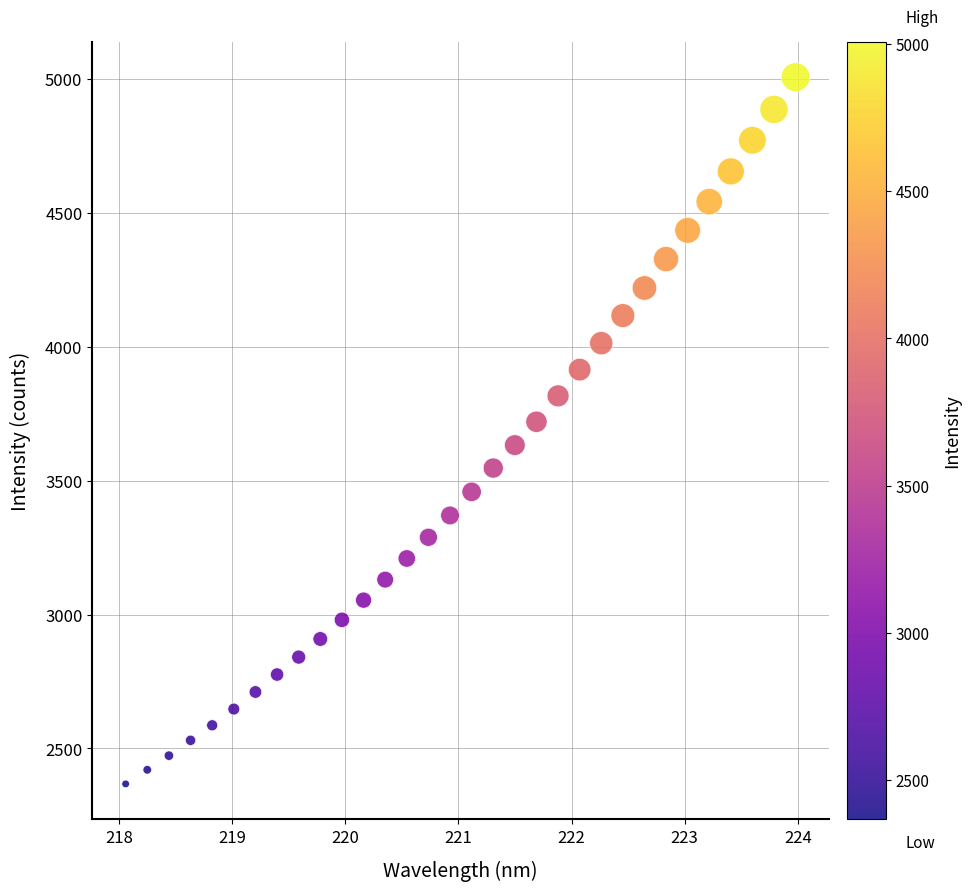

What is the range of Y values (max minus min)?

2639.3